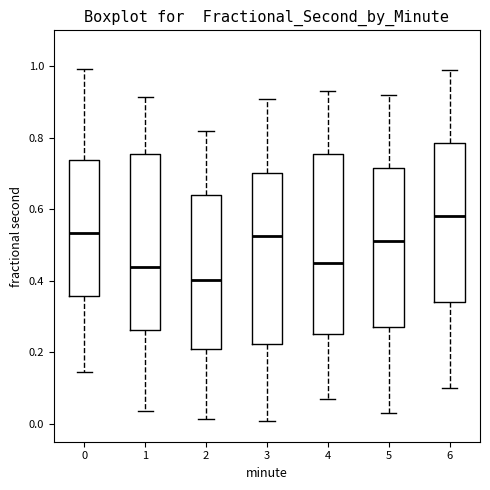

Which box's median line is the lowest?

2